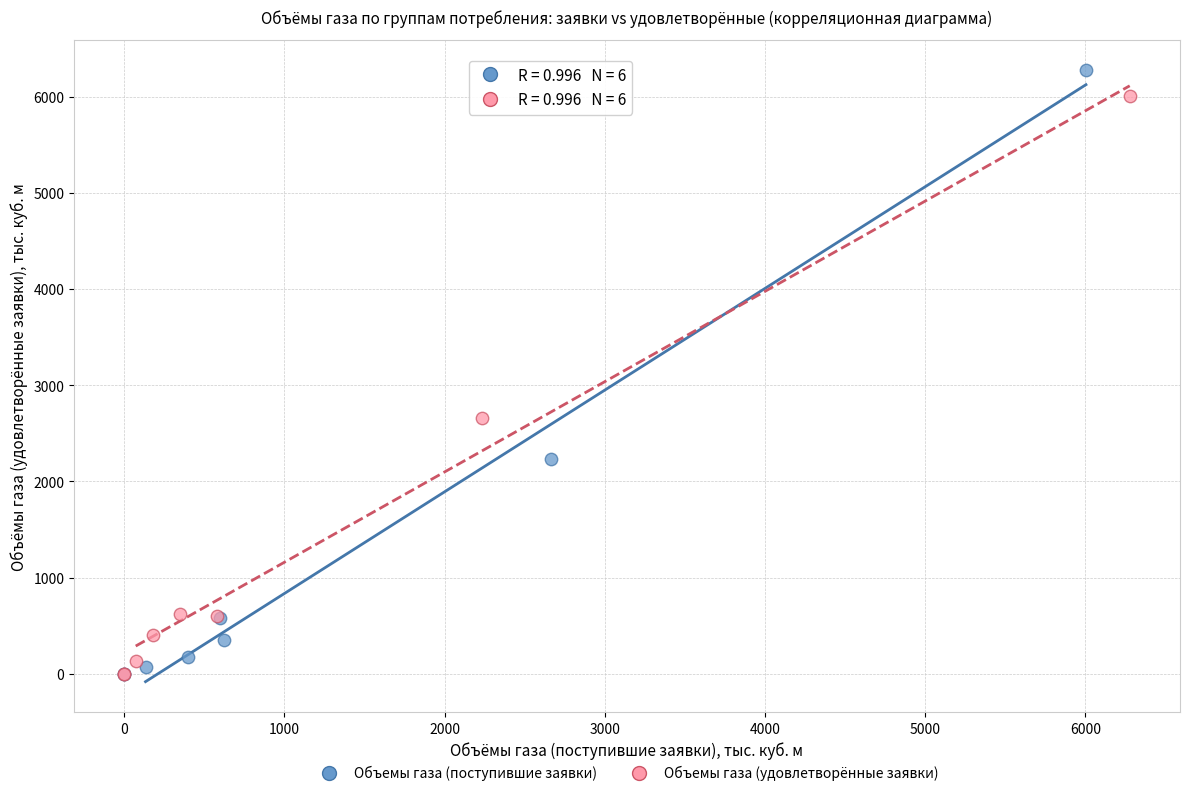

Which series has the widest spread of Y values?

Объемы газа (поступившие заявки)